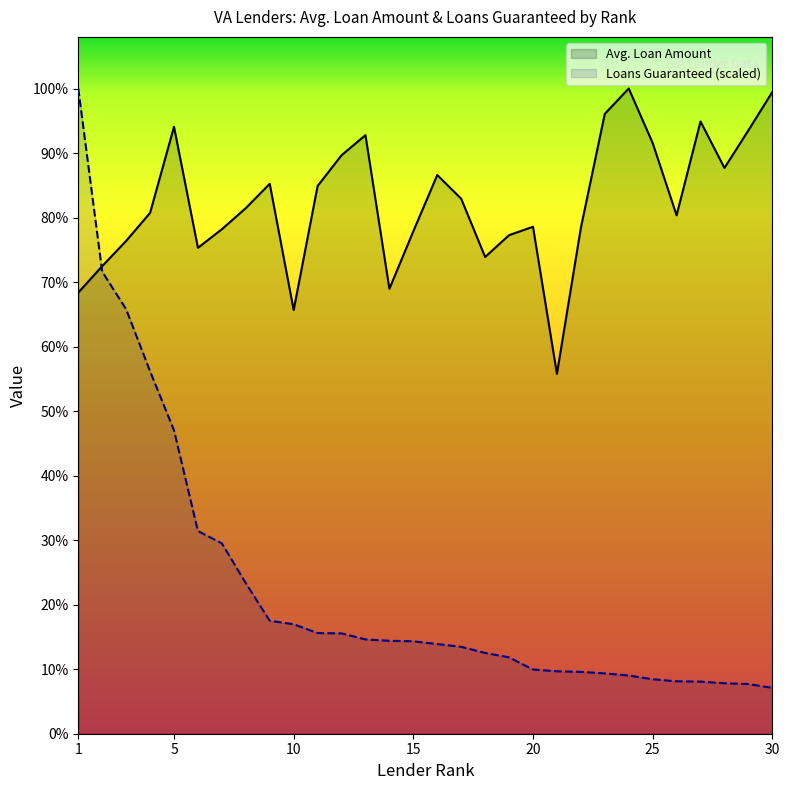

How many interior local peaks does the Avg. Loan Amount series have?

7